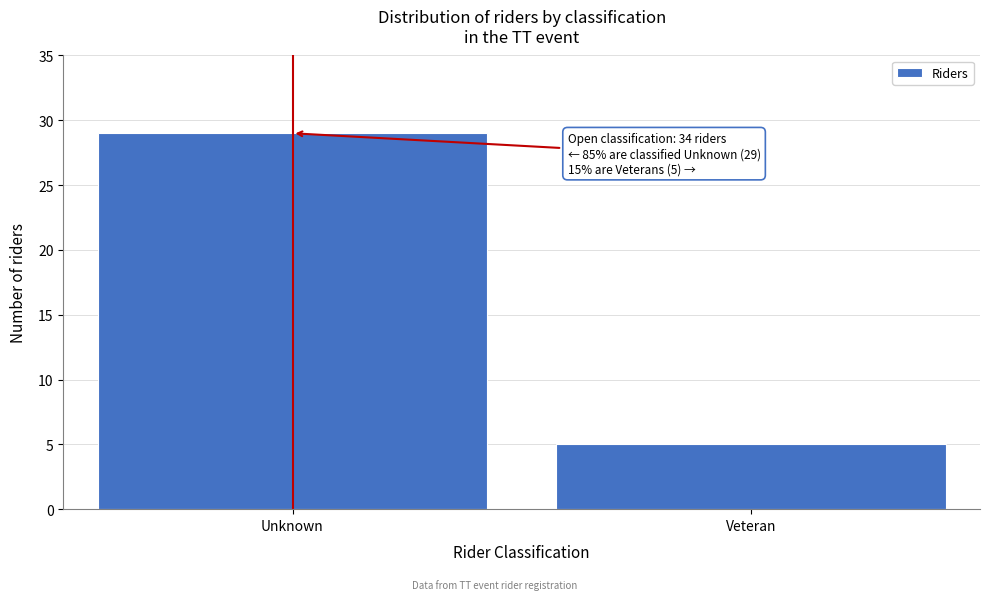

Reading right to left, list all the values displayed in this chart.

Veteran=5	Unknown=29